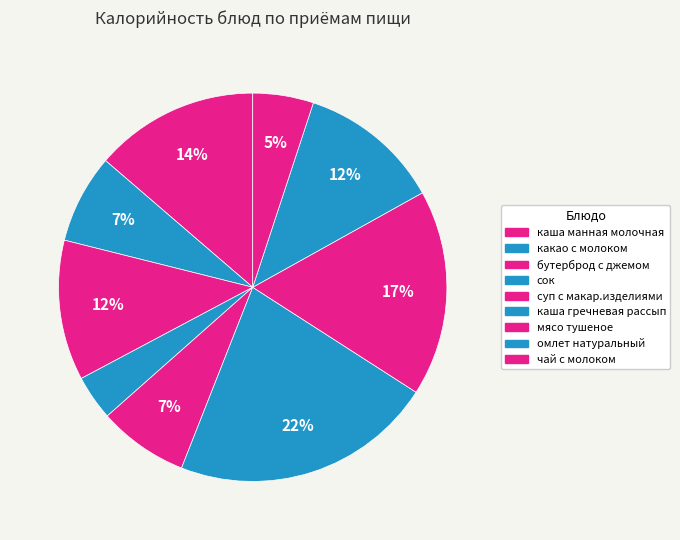

Combined, what portion of the pie is суп с макар.изделиями and мясо тушеное?

24.7%